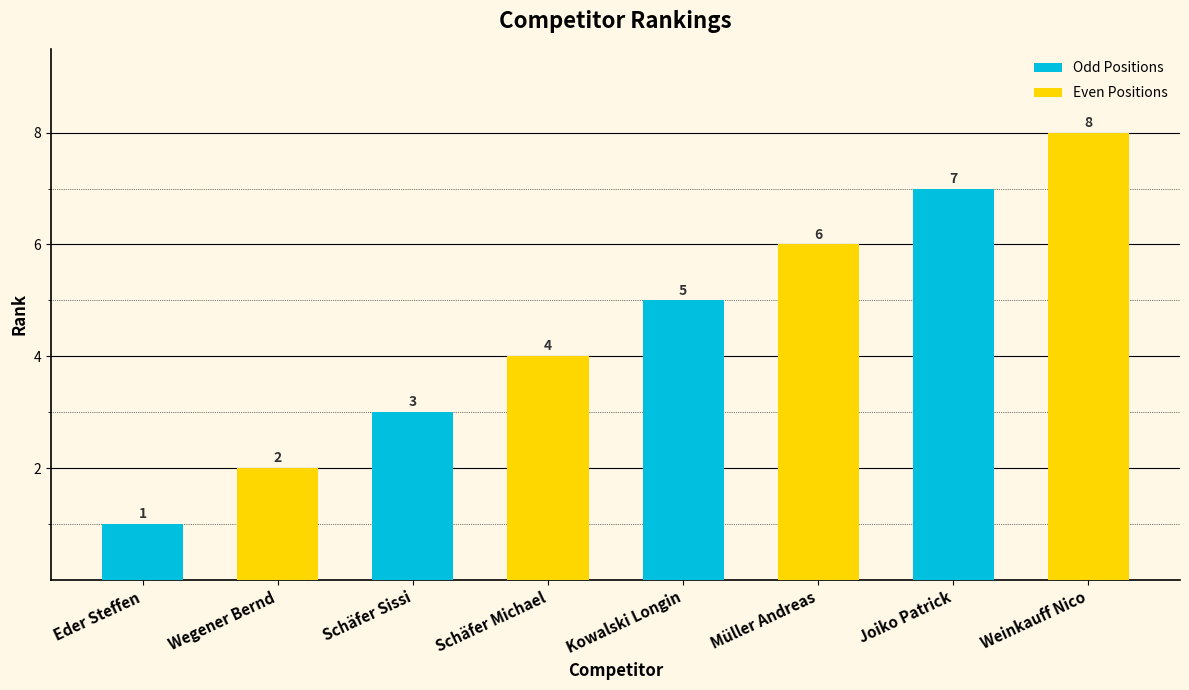

How many data points does each series have?

4